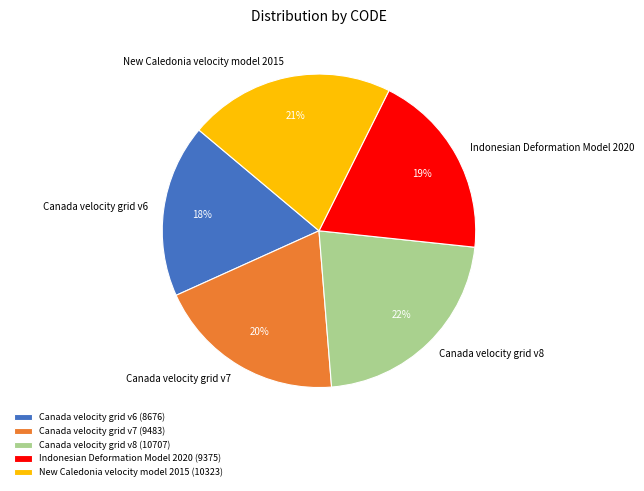

Do Canada velocity grid v7 and New Caledonia velocity model 2015 together represent more than half of the pie?

No